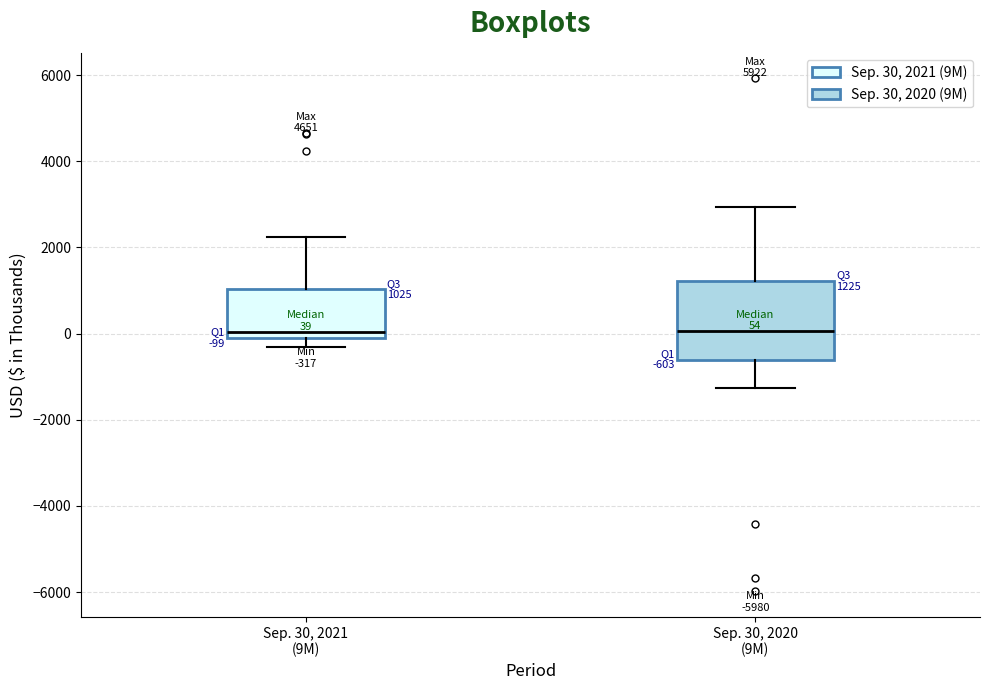

Comparing the boxes themselves (not the whiskers), which one is the tallest?

Sep. 30, 2020 (9M)